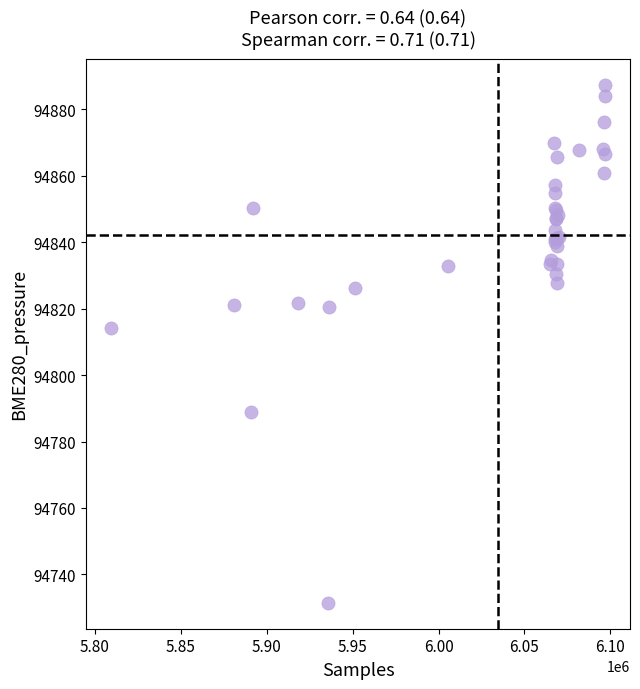

What Y value in the scatter plot is closest to 94809?

94814.1